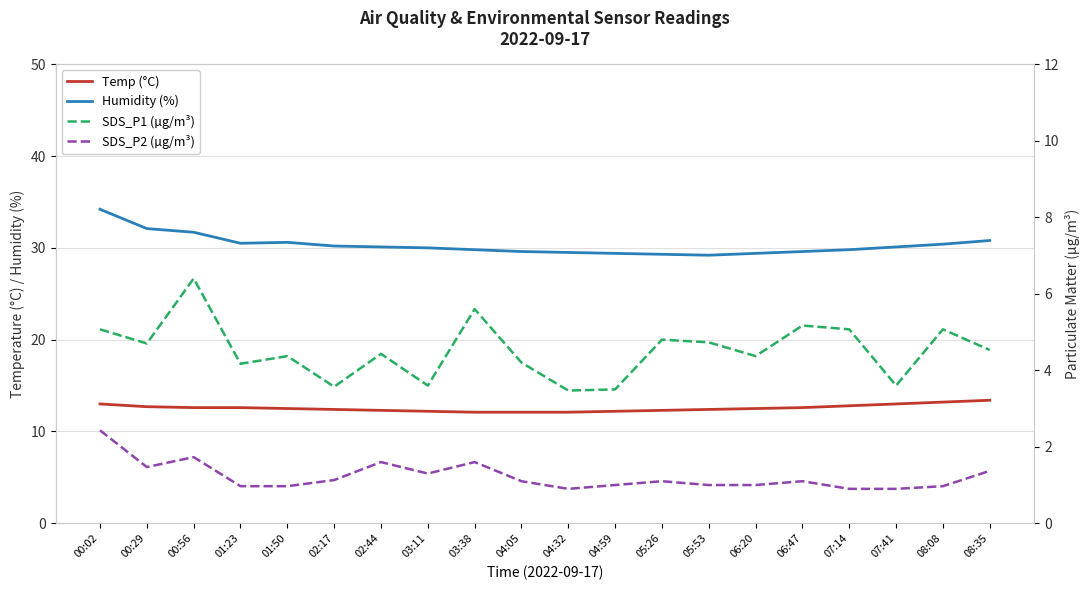

At which label does Humidity (%) first exceed 30?

00:02